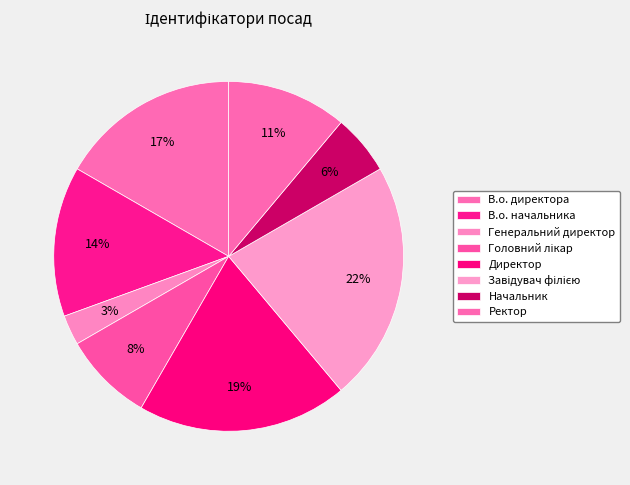

What portion of the pie excludes В.о. начальника?

86.1%